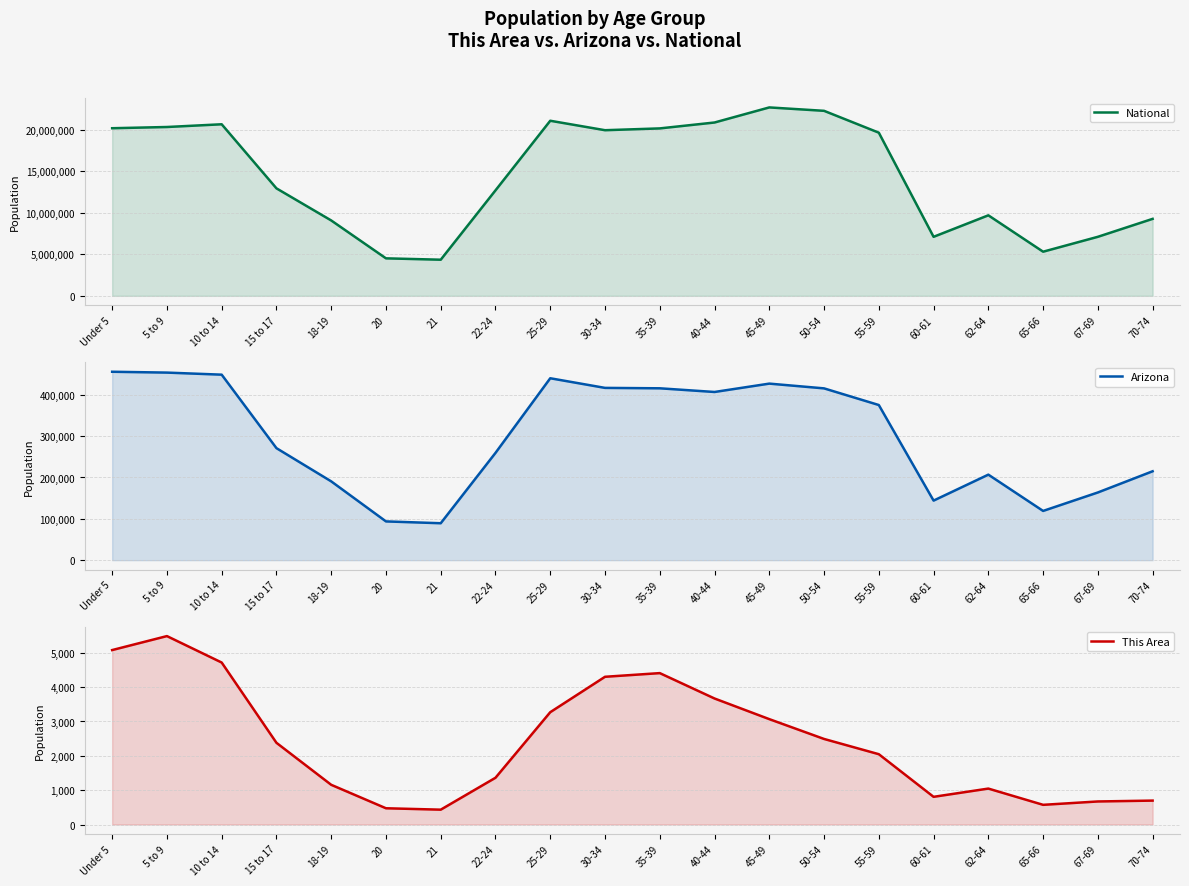

Rank the categories by National value from highest to lowest.

45-49, 50-54, 25-29, 40-44, 10 to 14, 5 to 9, Under 5, 35-39, 30-34, 55-59, 15 to 17, 22-24, 62-64, 70-74, 18-19, 67-69, 60-61, 65-66, 20, 21